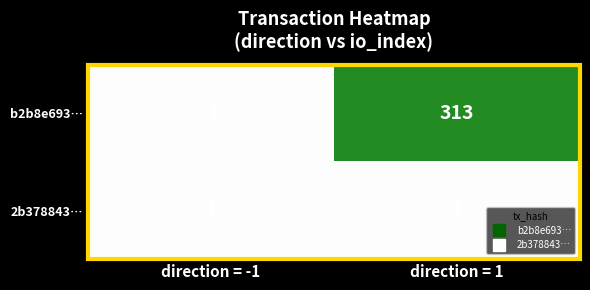

What is the greatest value displayed?

313